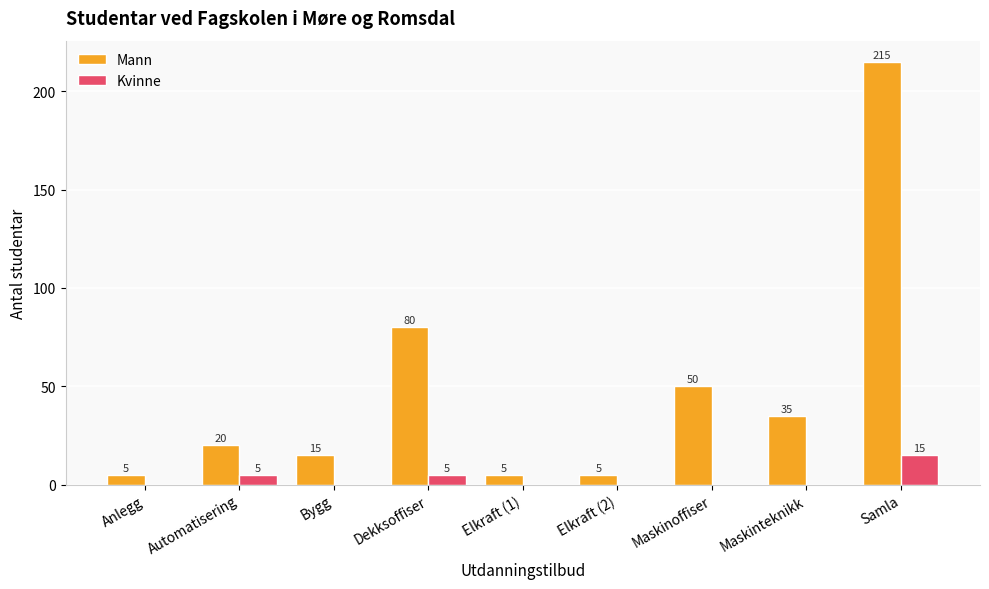

What is the sum of all Kvinne values?

25